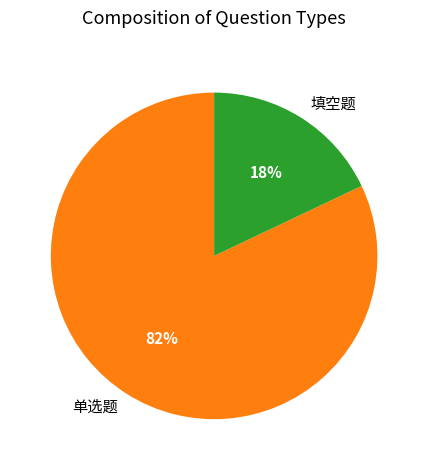

To the nearest percent, what percentage of the pie is 填空题?

18%